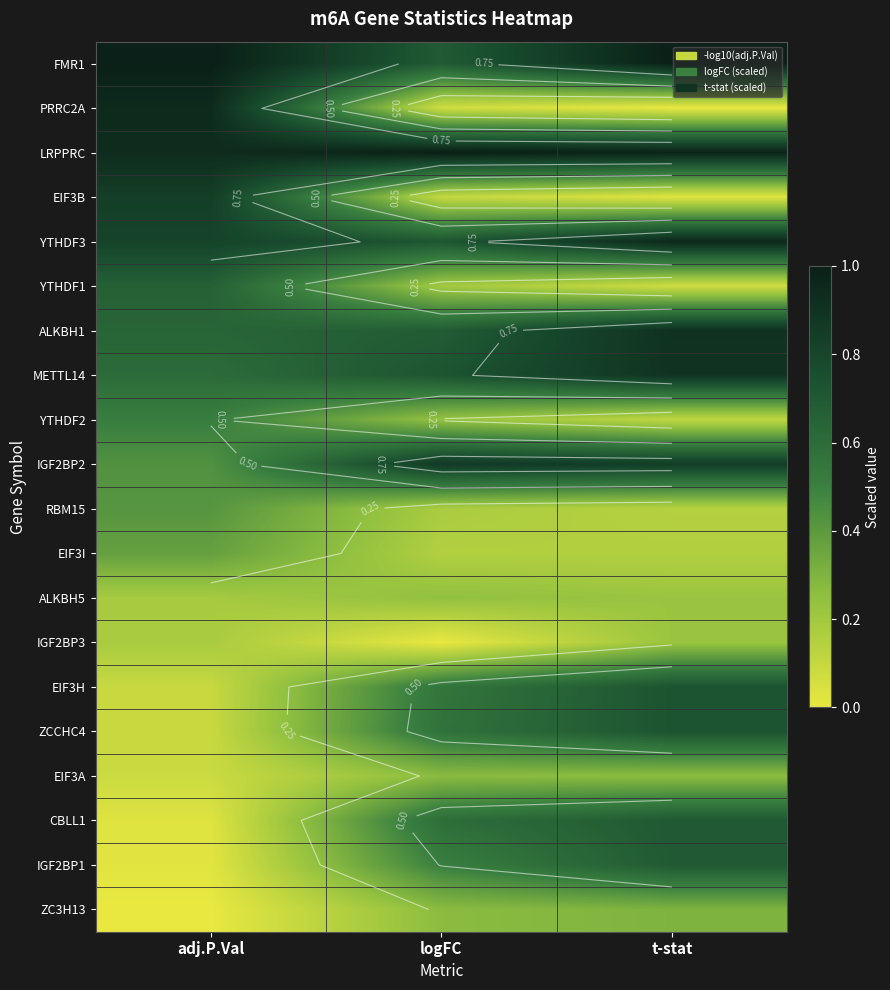

What is the difference between the PRRC2A values at t-stat and logFC?

0.1